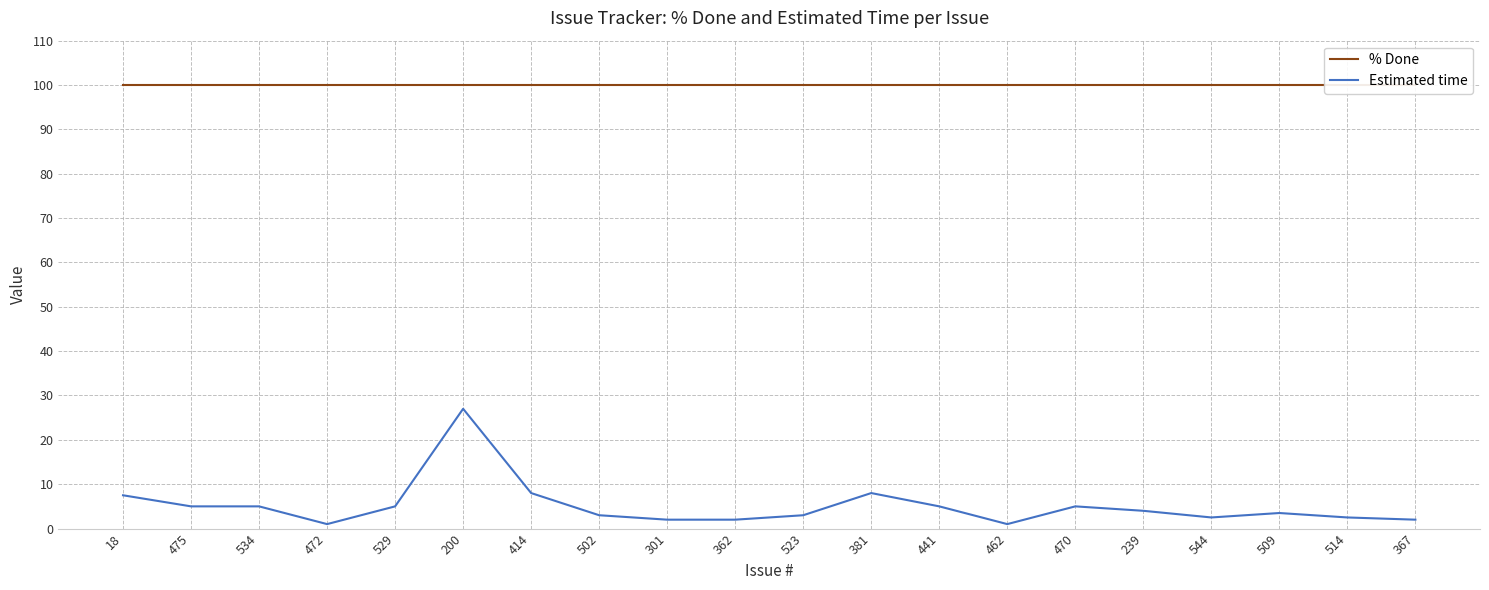

List the series in order of their peak value, lowest first.

Estimated time, % Done